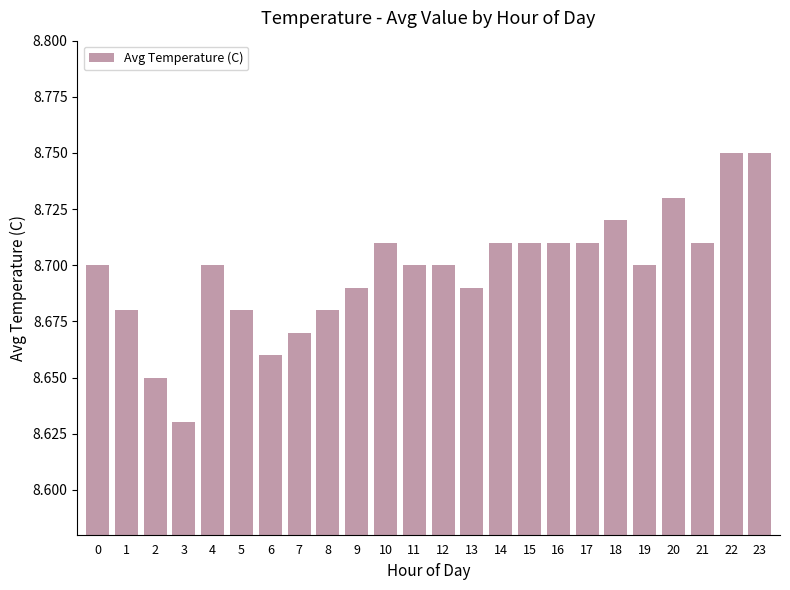

At which label is the value closest to 8?

3